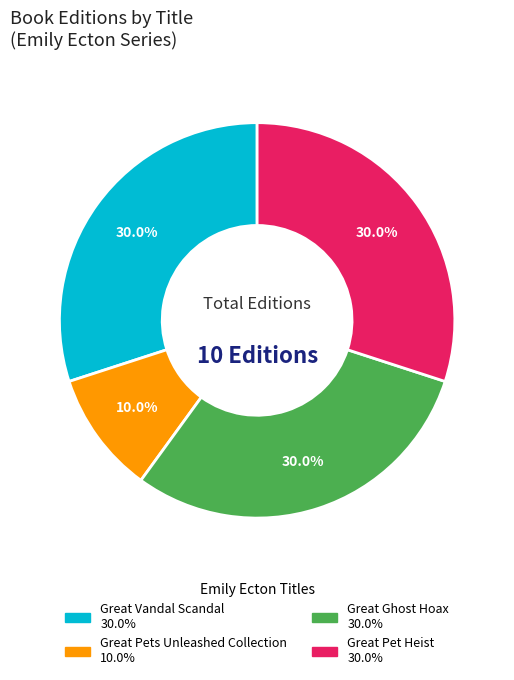

Is it true that Great Vandal Scandal is 30% of the pie?

True